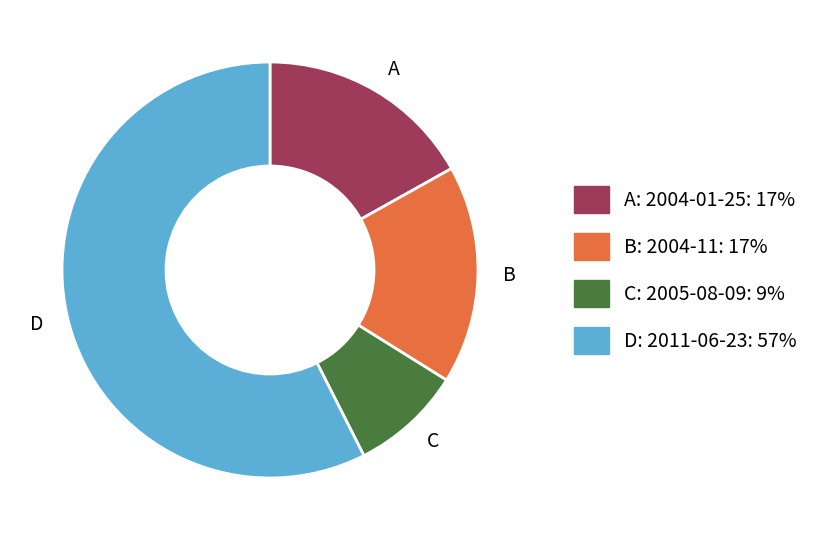

True or false: A: 2004-01-25: 17% accounts for 17% of the total.

True